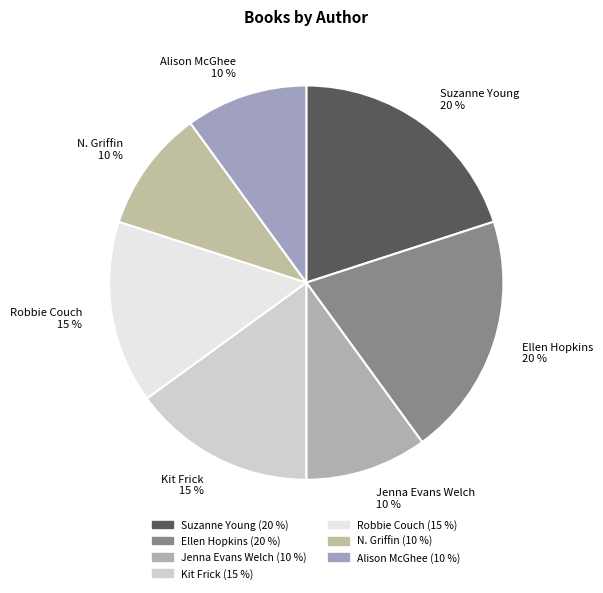

To the nearest percent, what is the combined percentage of Kit Frick and Alison McGhee?

25%